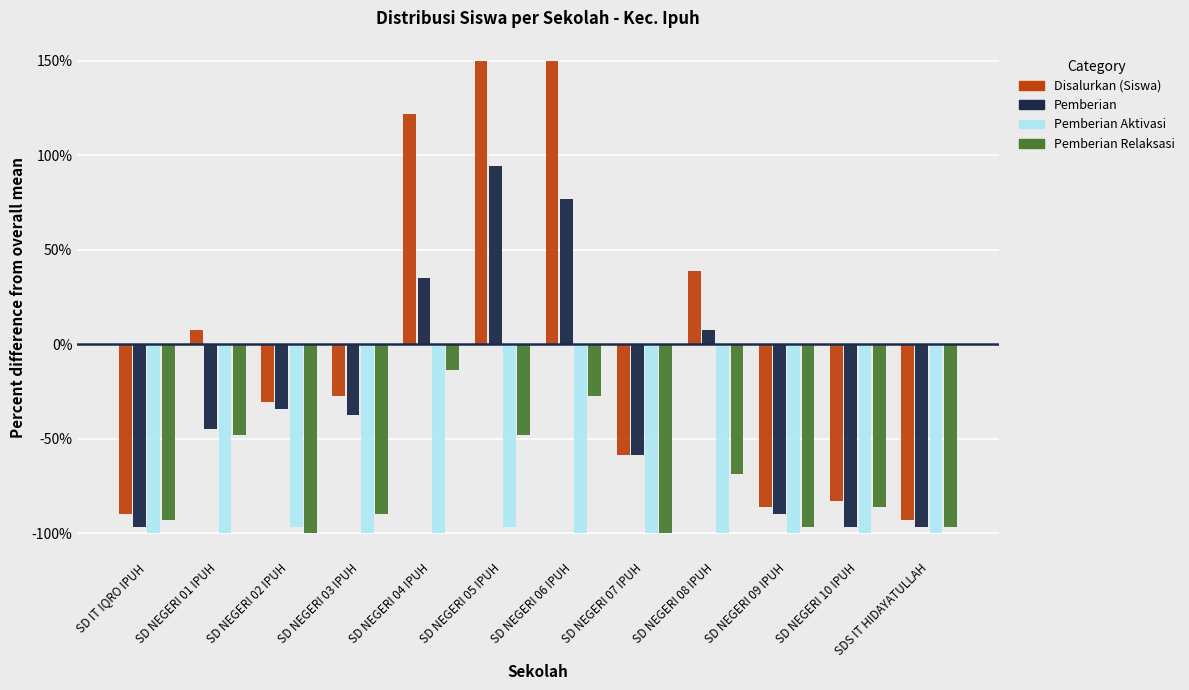

What is the minimum value shown in the chart?

-100.0